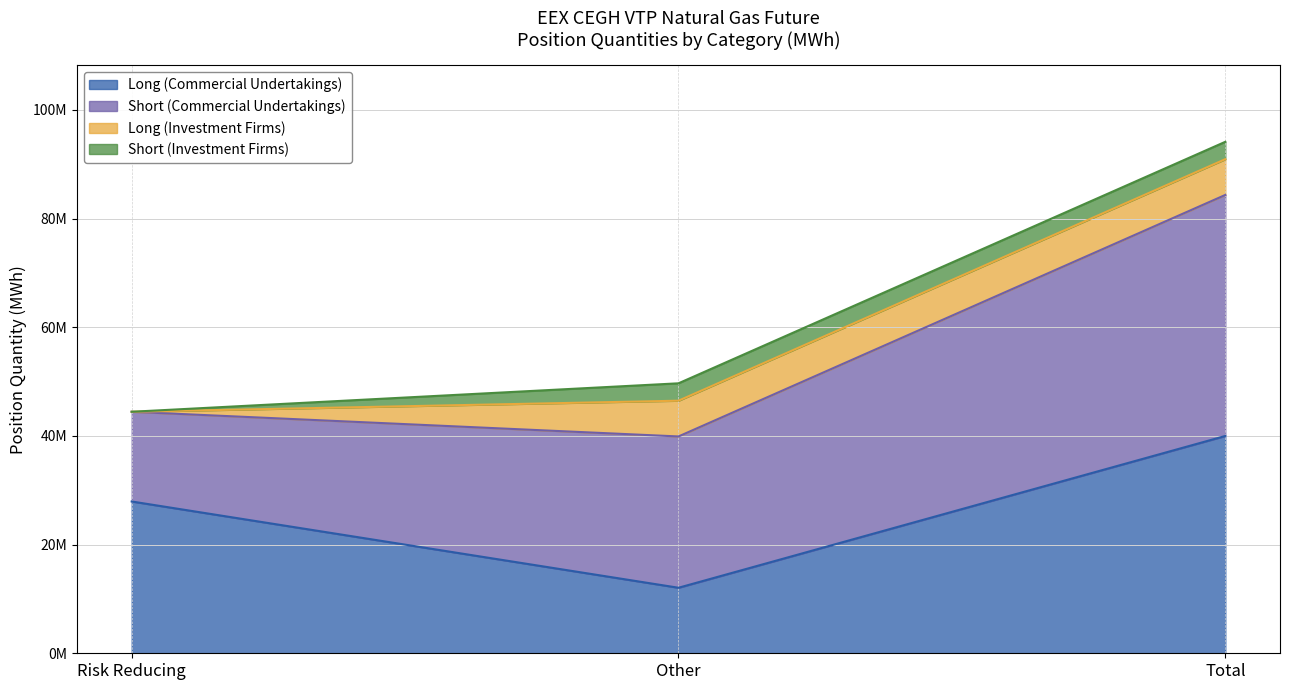

What position from the left is Risk Reducing?

1